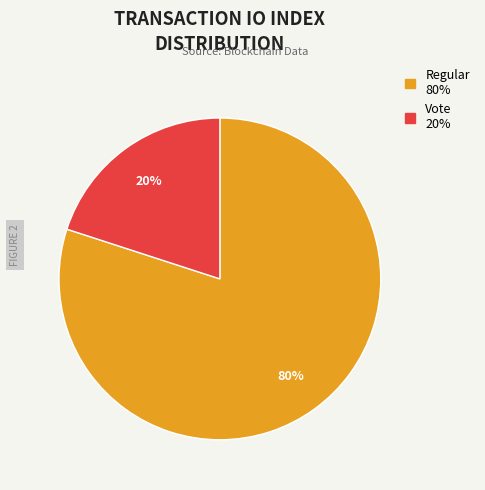

What percentage is the Regular slice, to the nearest percent?

80%